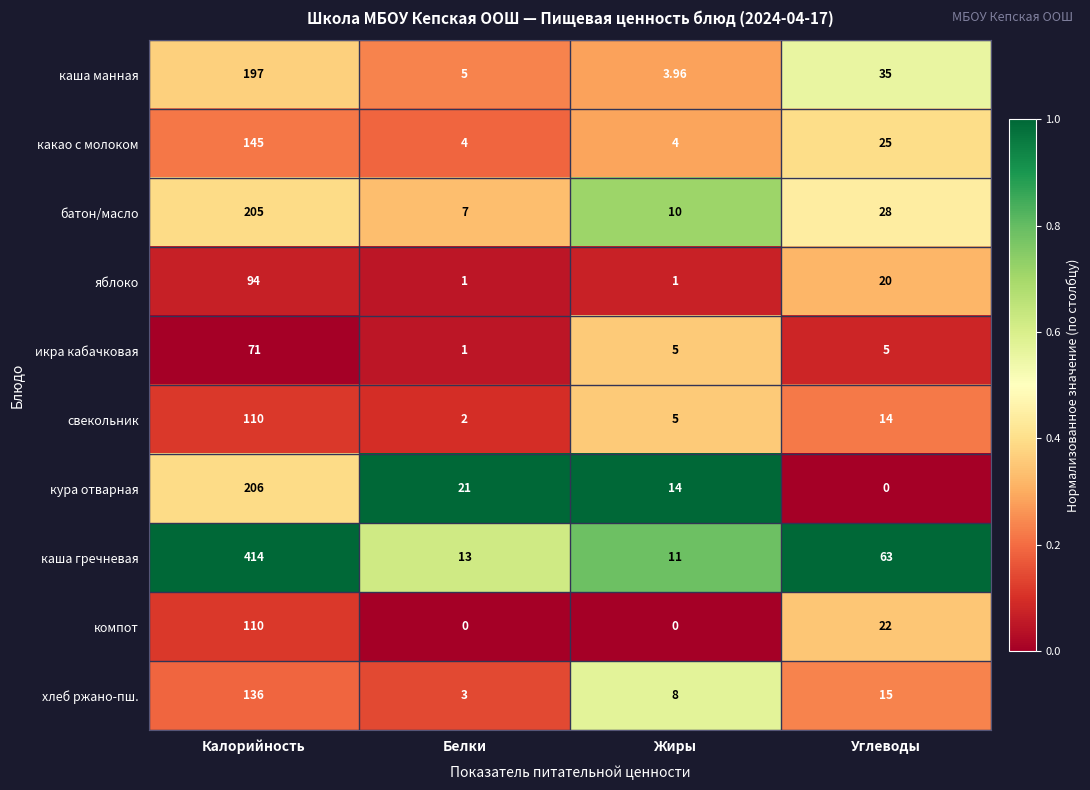

List the labels in order of хлеб ржано-пш. value, smallest first.

Белки, Жиры, Углеводы, Калорийность